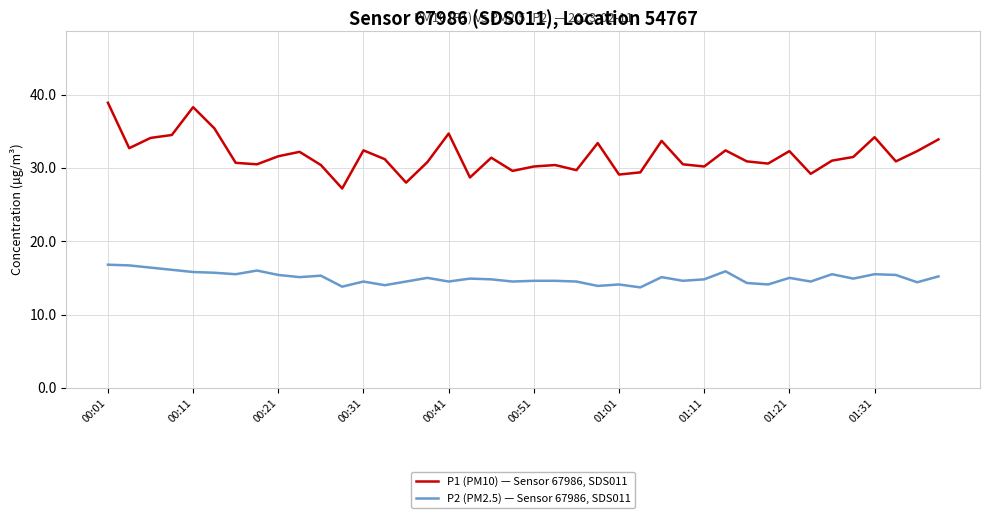

What is the lowest value of the P2 (PM2.5) — Sensor 67986, SDS011 series?

13.7